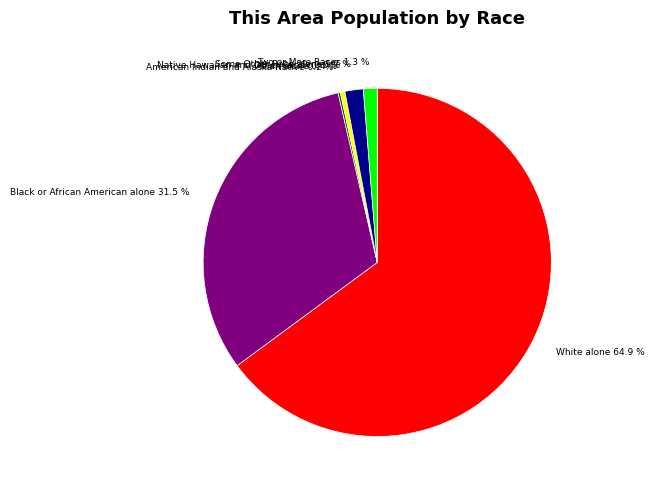

To the nearest percent, what is the combined percentage of American Indian and Alaska Native and White alone?

65%